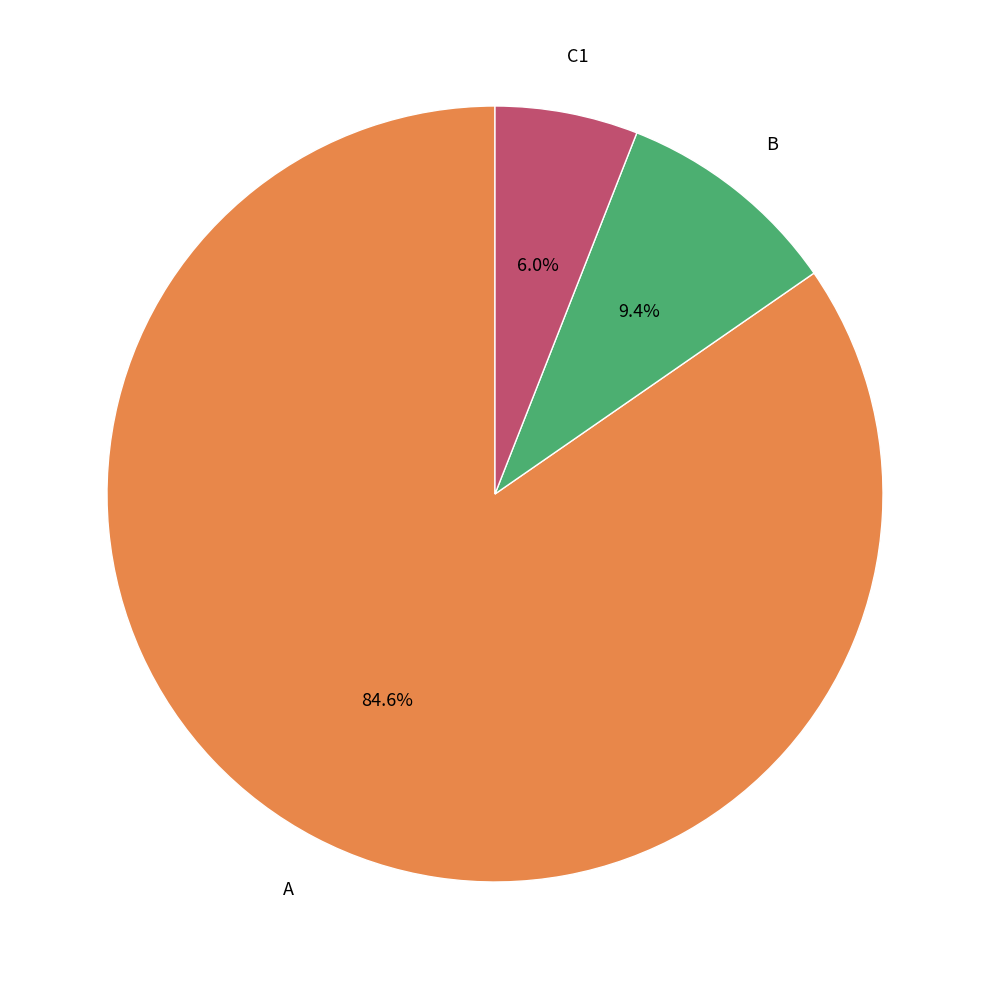

How many slices are in this pie chart?

3